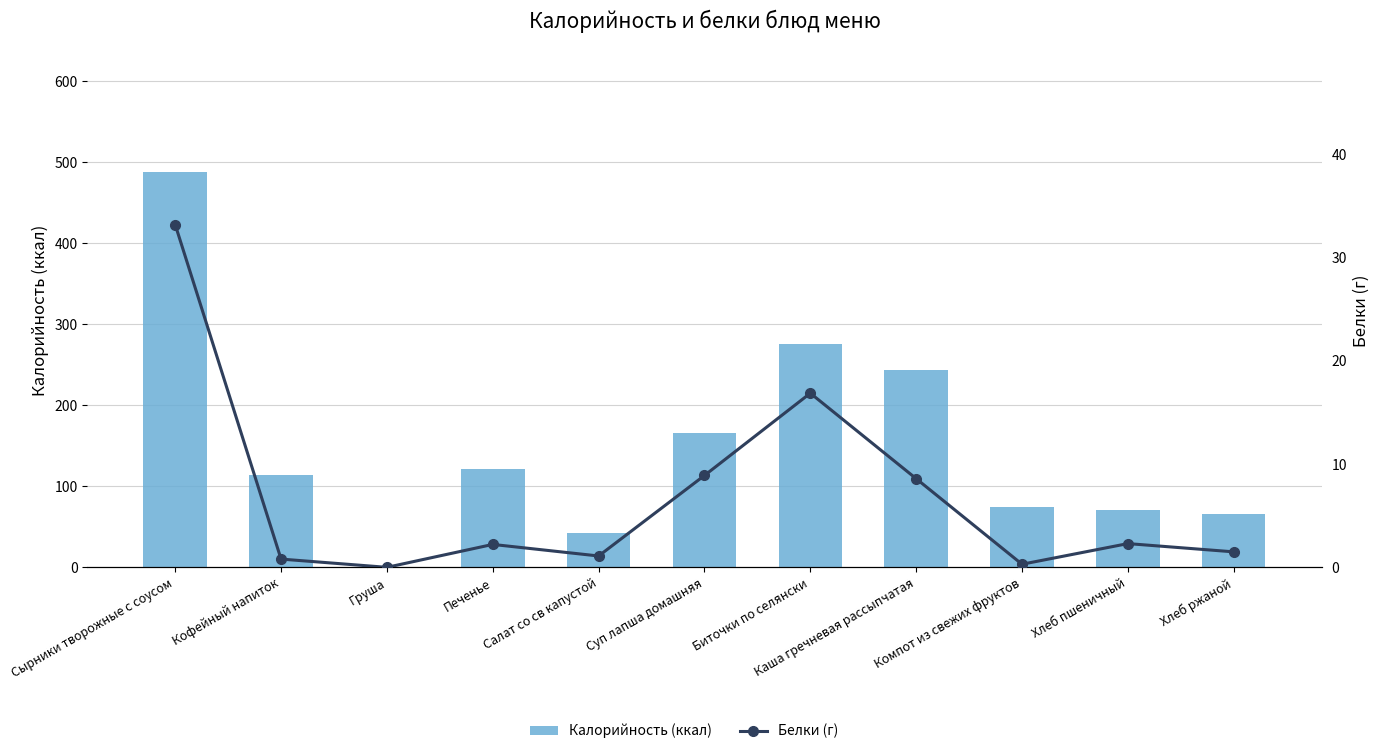

How many values in the Калорийность (ккал) series are below 114?

5